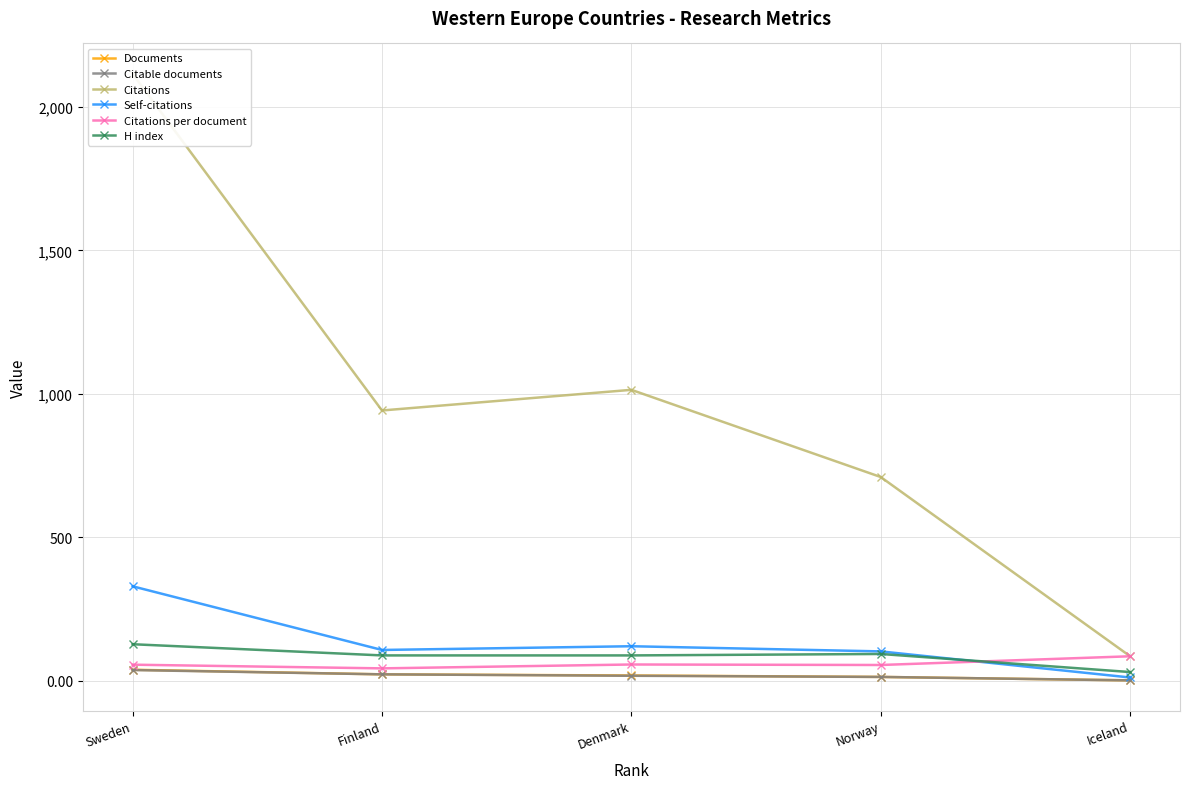

True or false: Documents and H index intersect in this chart.

False